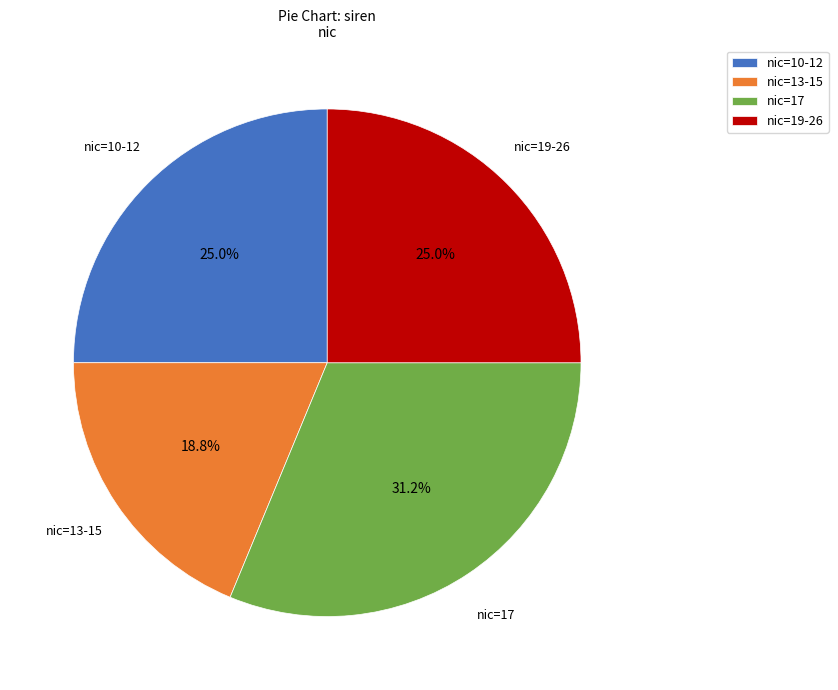

Is nic=10-12 the majority of the pie?

No